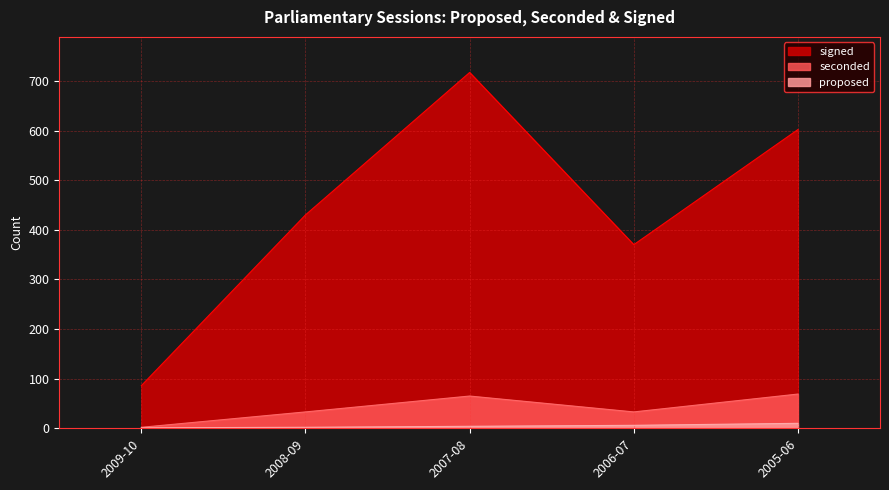

Reading left to right, what are all the values shown in this chart?

proposed: 2009-10=1	2008-09=2	2007-08=4	2006-07=6	2005-06=10
seconded: 2009-10=2	2008-09=33	2007-08=65	2006-07=33	2005-06=69
signed: 2009-10=86	2008-09=430	2007-08=717	2006-07=370	2005-06=602